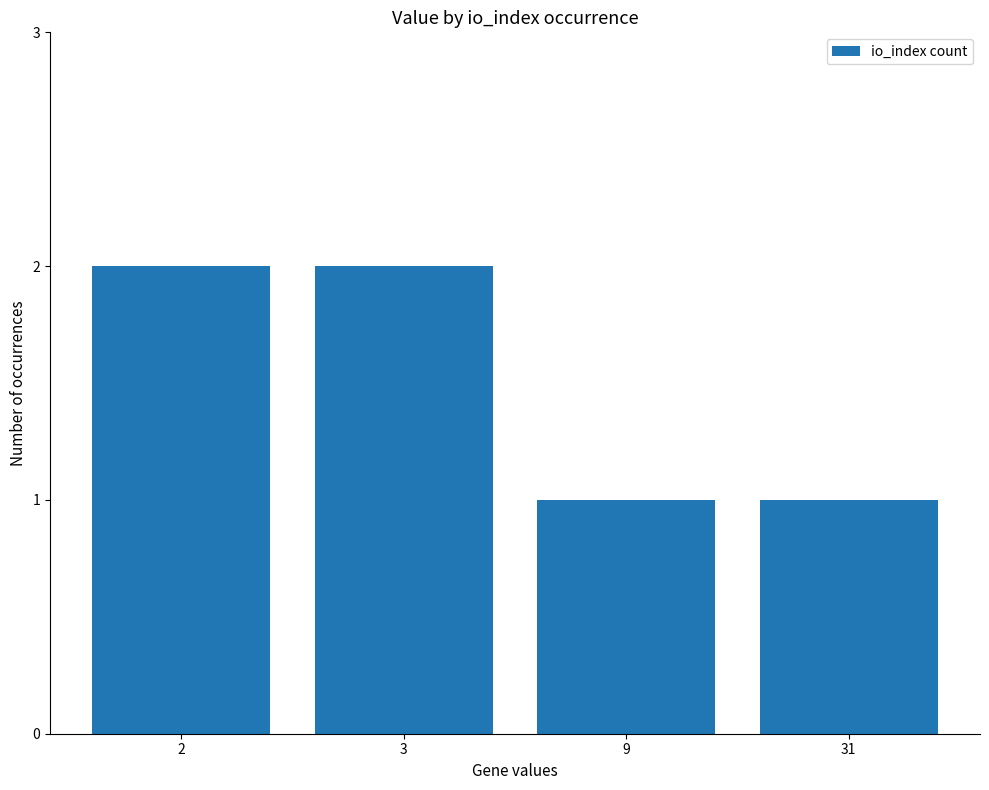

What is the value of the 4th bar from the left?

1